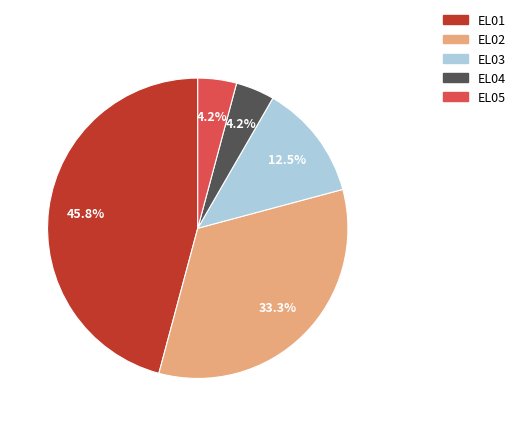

How many slices are in this pie chart?

5